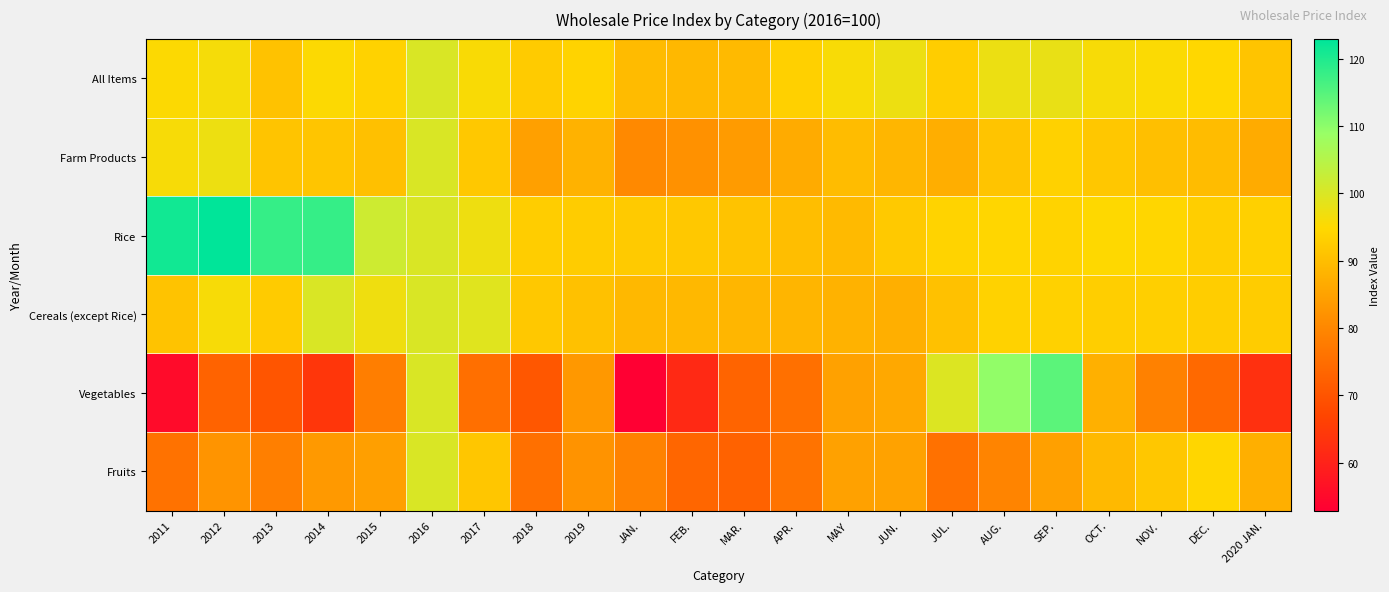

Reading left to right, extract all data points from this chart.

All Items: 2011=95.2	2012=96.1	2013=90.9	2014=95.2	2015=93.7	2016=100.0	2017=95.7	2018=92.4	2019=94.0	JAN.=89.4	FEB.=89.1	MAR.=89.3	APR.=93.2	MAY=95.7	JUN.=97.2	JUL.=92.9	AUG.=97.4	SEP.=97.8	OCT.=95.9	NOV.=95.3	DEC.=94.7	2020 JAN.=91.1
Farm Products: 2011=96.0	2012=97.3	2013=91.2	2014=91.4	2015=90.4	2016=100.0	2017=92.0	2018=84.6	2019=87.9	JAN.=80.4	FEB.=82.0	MAR.=83.7	APR.=86.6	MAY=89.8	JUN.=88.6	JUL.=87.1	AUG.=91.2	SEP.=93.6	OCT.=91.7	NOV.=90.3	DEC.=89.8	2020 JAN.=86.6
Rice: 2011=121.2	2012=122.9	2013=117.9	2014=117.9	2015=101.7	2016=100.0	2017=97.2	2018=92.8	2019=92.6	JAN.=92.3	FEB.=91.9	MAR.=91.0	APR.=90.1	MAY=89.4	JUN.=92.0	JUL.=94.0	AUG.=94.3	SEP.=93.8	OCT.=95.0	NOV.=94.4	DEC.=93.0	2020 JAN.=93.4
Cereals (except Rice): 2011=91.0	2012=95.9	2013=92.5	2014=100.1	2015=97.0	2016=100.0	2017=99.0	2018=92.0	2019=90.6	JAN.=89.1	FEB.=89.1	MAR.=88.7	APR.=88.4	MAY=88.0	JUN.=87.2	JUL.=90.5	AUG.=93.7	SEP.=93.6	OCT.=93.0	NOV.=93.2	DEC.=92.8	2020 JAN.=92.6
Vegetables: 2011=55.3	2012=72.9	2013=70.2	2014=64.1	2015=78.2	2016=100.0	2017=75.2	2018=70.7	2019=83.2	JAN.=52.9	FEB.=61.3	MAR.=73.1	APR.=75.3	MAY=84.8	JUN.=86.1	JUL.=99.6	AUG.=109.4	SEP.=114.6	OCT.=87.6	NOV.=78.9	DEC.=74.2	2020 JAN.=62.9
Fruits: 2011=75.8	2012=82.5	2013=78.4	2014=83.4	2015=84.4	2016=100.0	2017=91.5	2018=75.4	2019=82.2	JAN.=79.1	FEB.=73.6	MAR.=72.7	APR.=76.0	MAY=84.9	JUN.=84.9	JUL.=75.7	AUG.=79.3	SEP.=84.5	OCT.=89.2	NOV.=91.7	DEC.=94.5	2020 JAN.=87.5